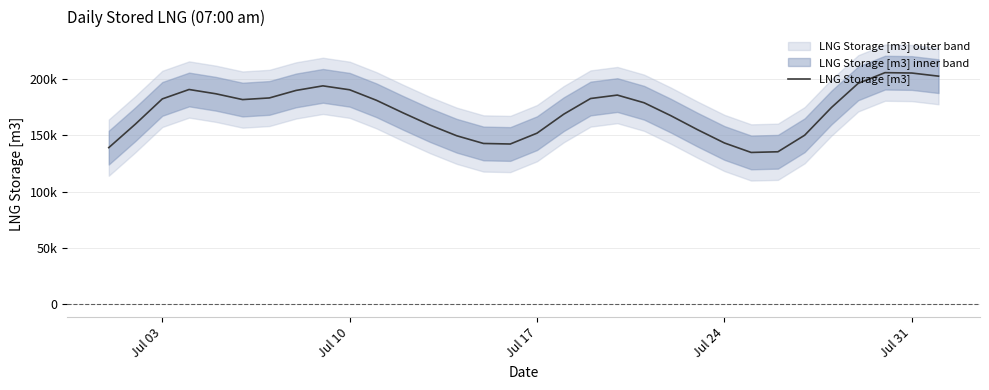

What is the minimum value shown in the chart?

134876.1